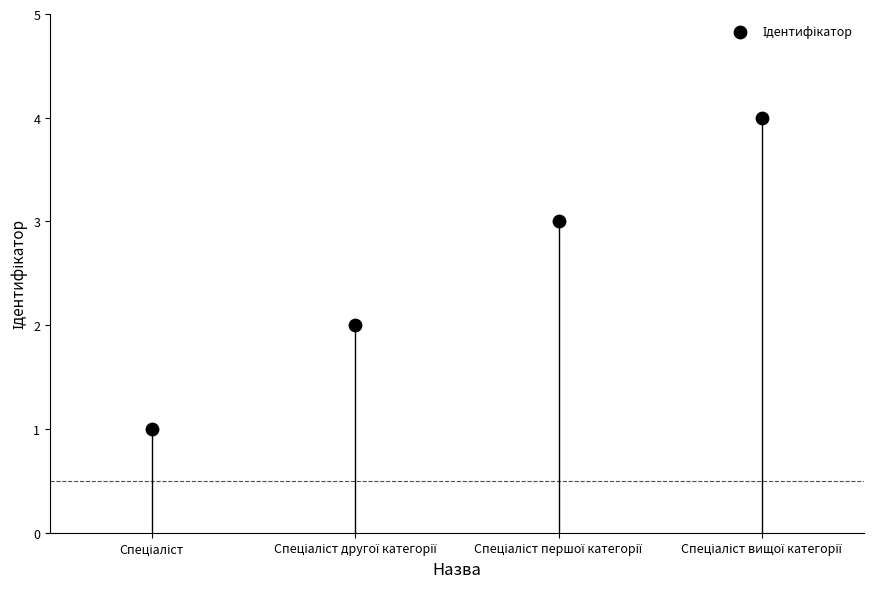

What is the range of Y values (max minus min)?

3